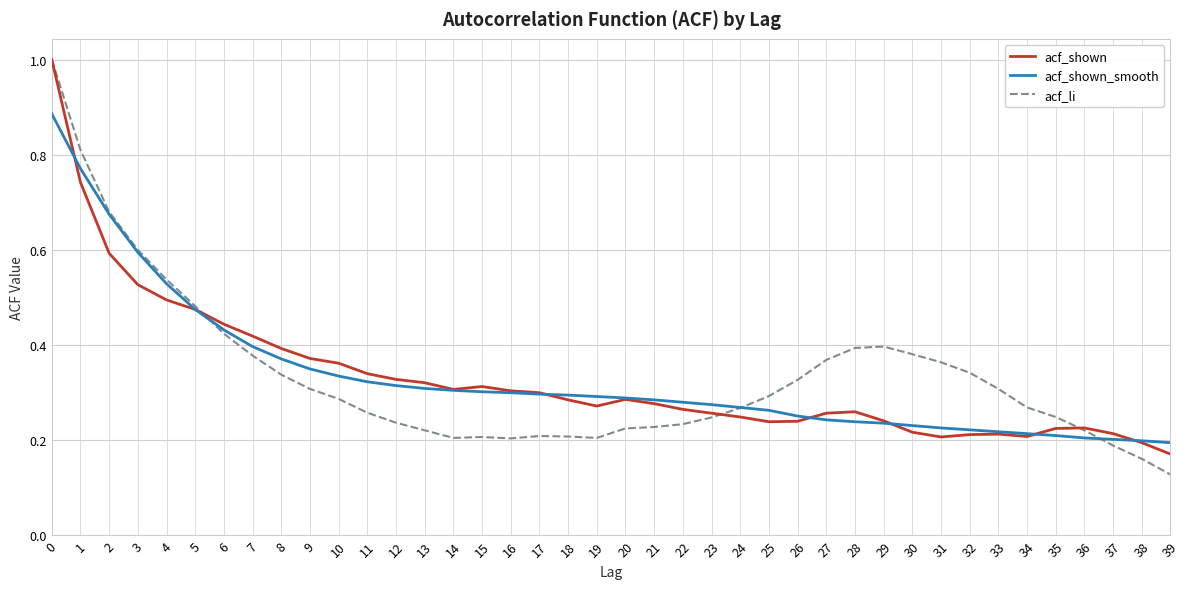

Is it true that acf_shown_smooth equals 0.1 at 35?

False